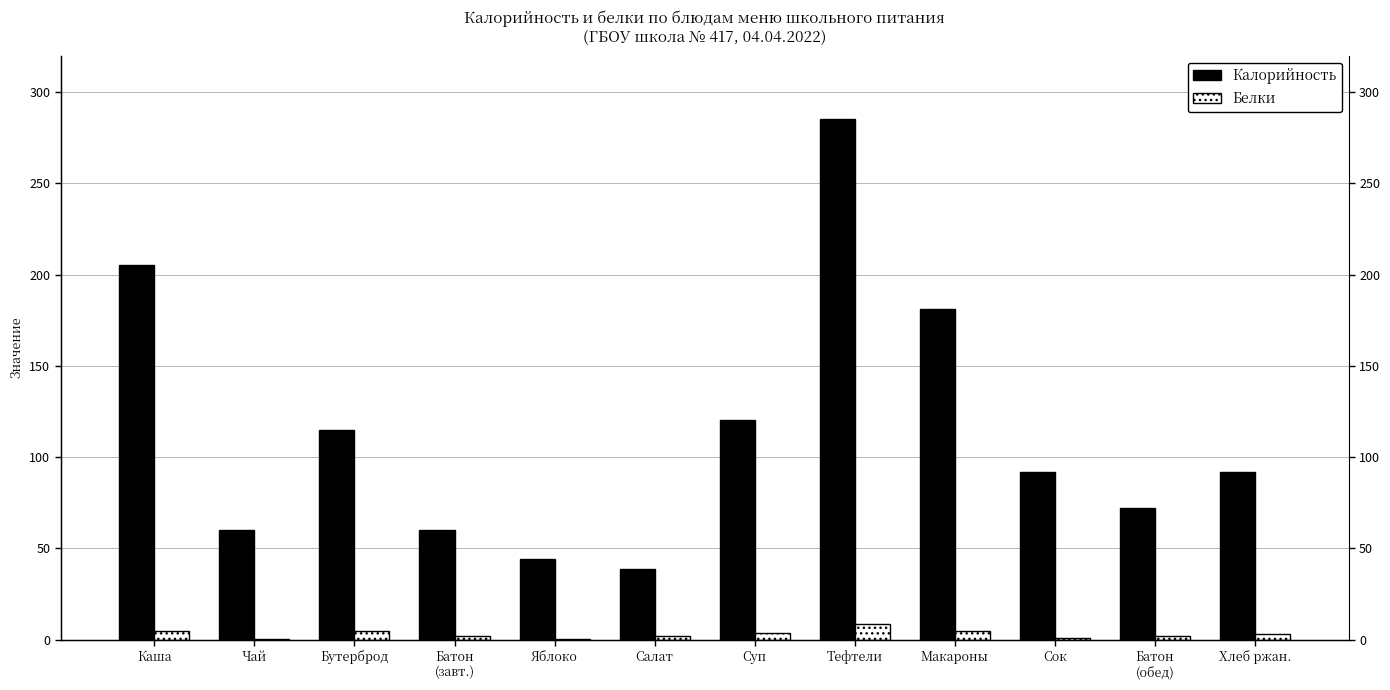

The Белки series shows 2.5 at Салат. True or false?

False